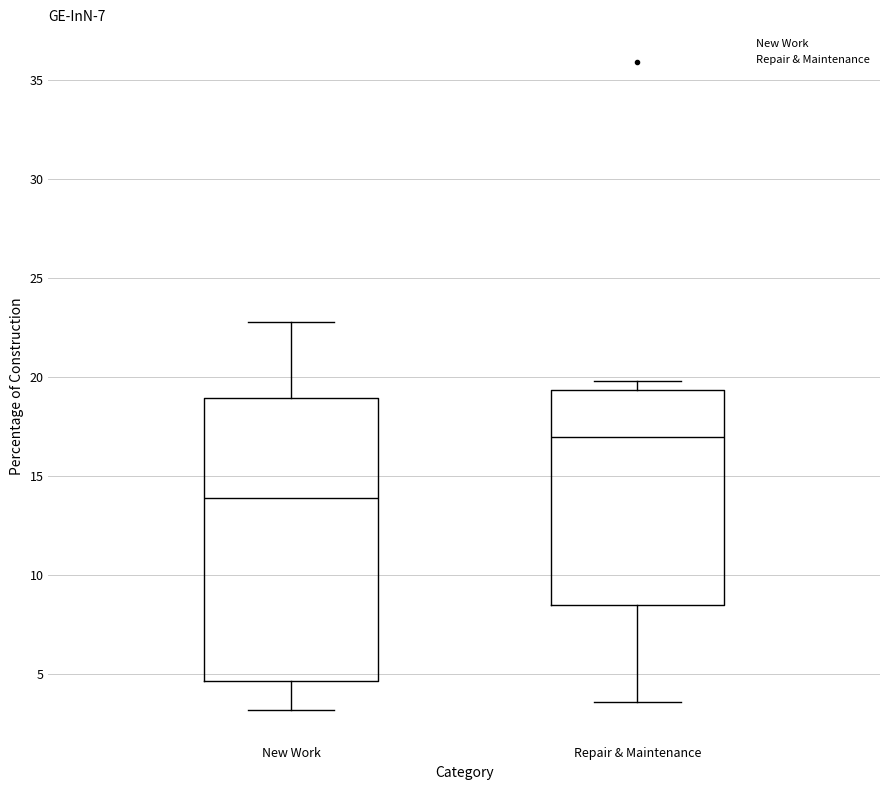

Reading left to right, transcribe this box plot: for each box, give where its median line is, the range the box spans, and where its two whiskers end, as read against the y-axis. The values are not printed on the chart, so give them approximately, as read against the axis.

New Work: median 14.0, box 4.5 to 19.0, whiskers 3.0 to 23.0
Repair & Maintenance: median 17.0, box 8.5 to 19.5, whiskers 3.5 to 20.0